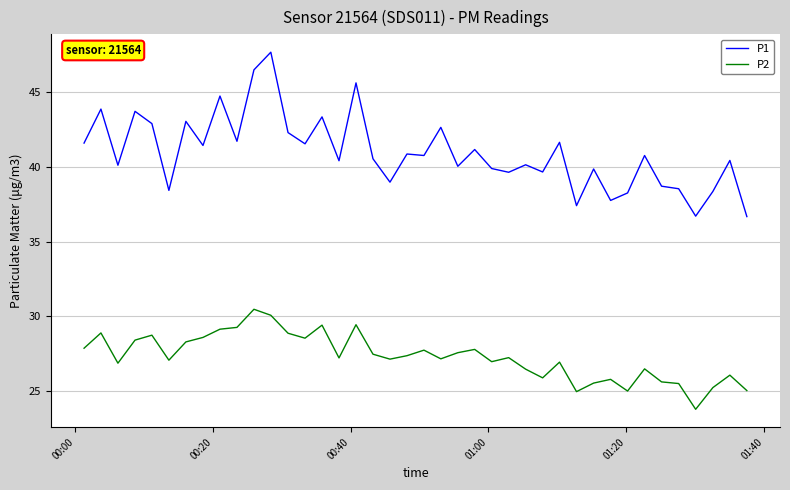

What is the highest value of the P2 series?

30.5